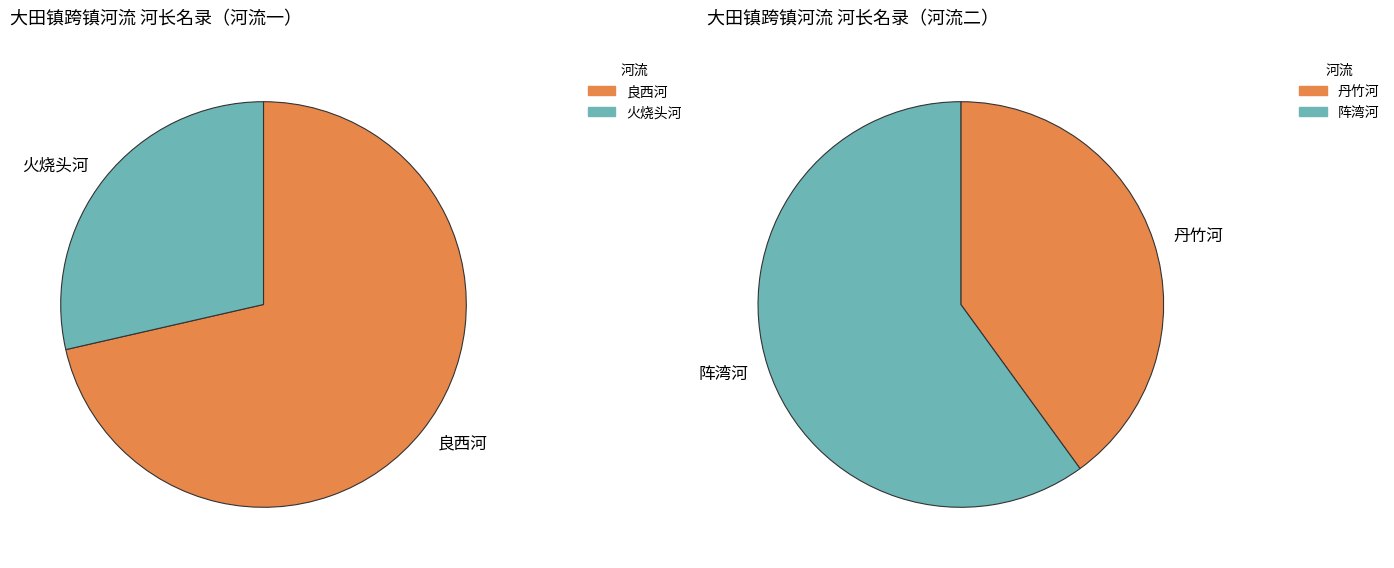

The 阵湾河 slice represents 11% of the pie. True or false?

False